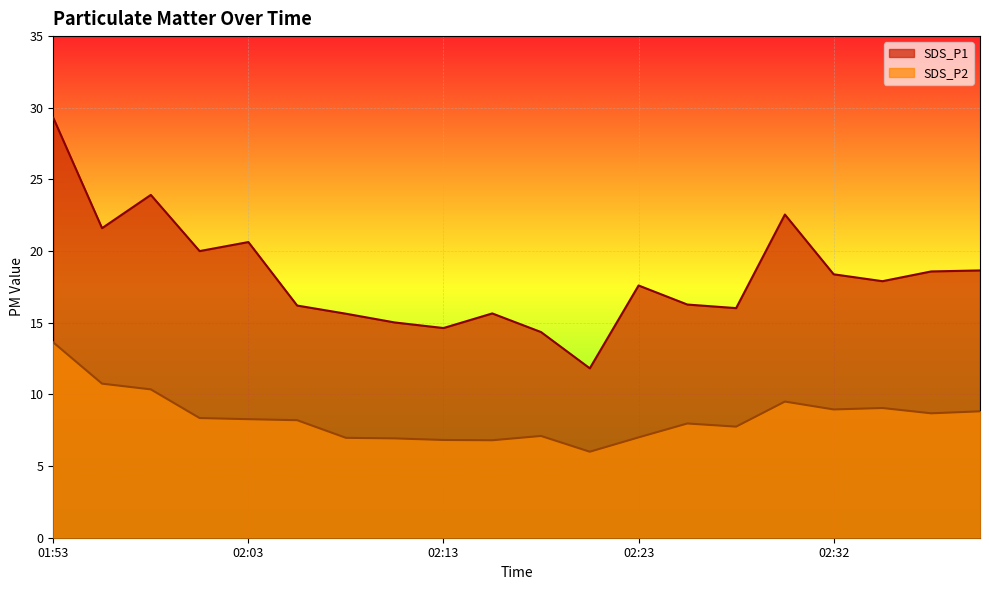

How many data points in SDS_P1 are less than 17?

9